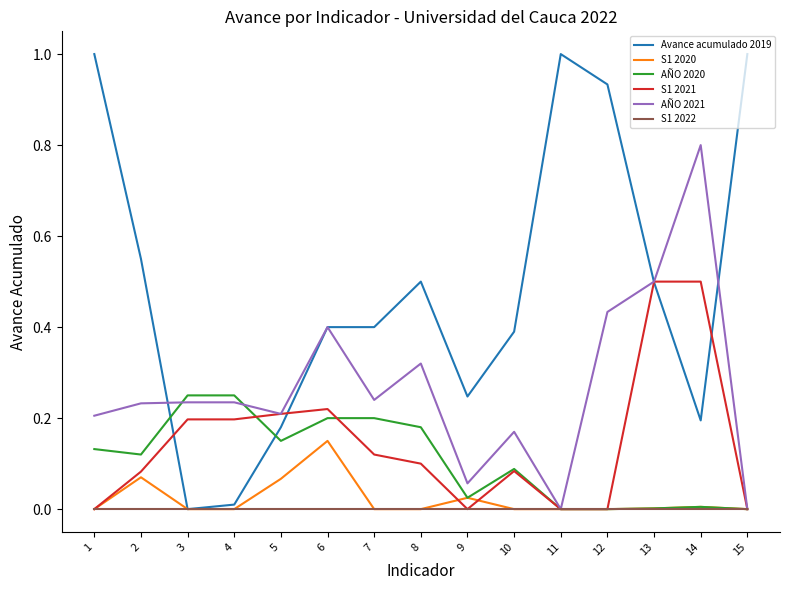

Between 6 and 10, which series saw the biggest shift?

AÑO 2021